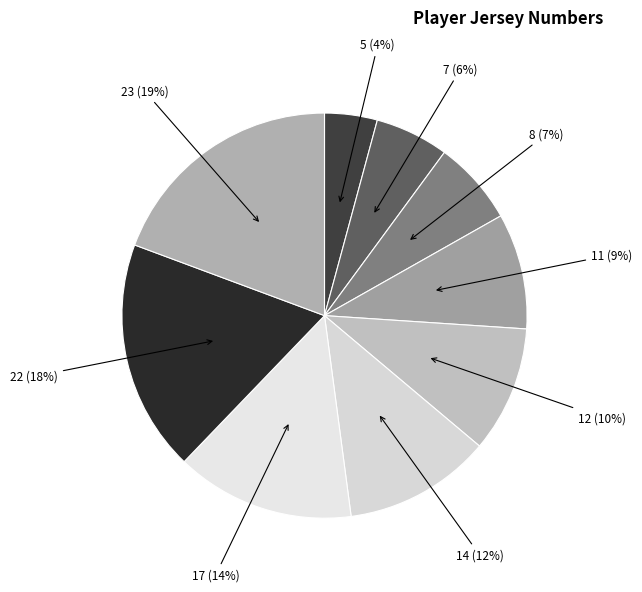

Which category has the biggest portion of the pie?

23